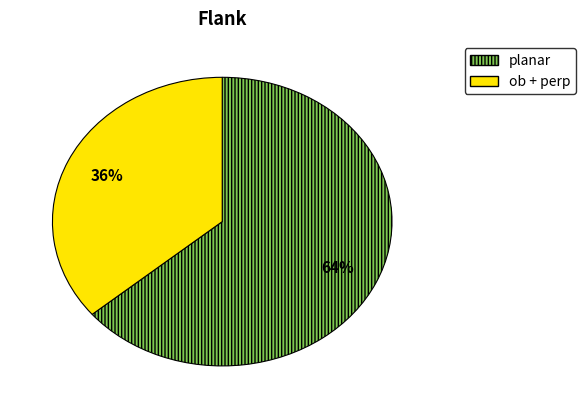

How many segments does this pie chart have?

2